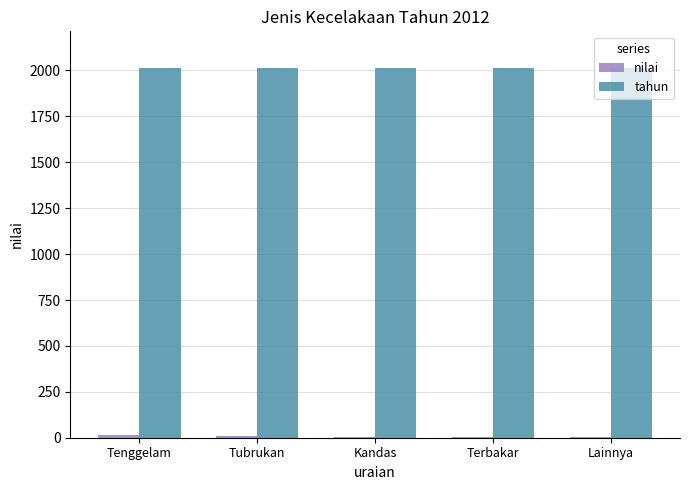

What is the highest value of the tahun series?

2012